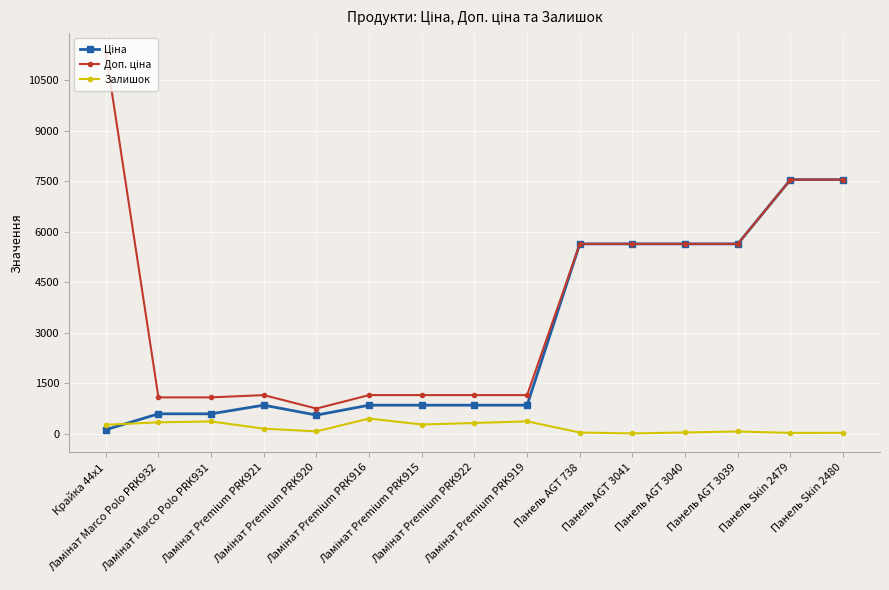

At how many categories does at least one series exceed 4909?

7